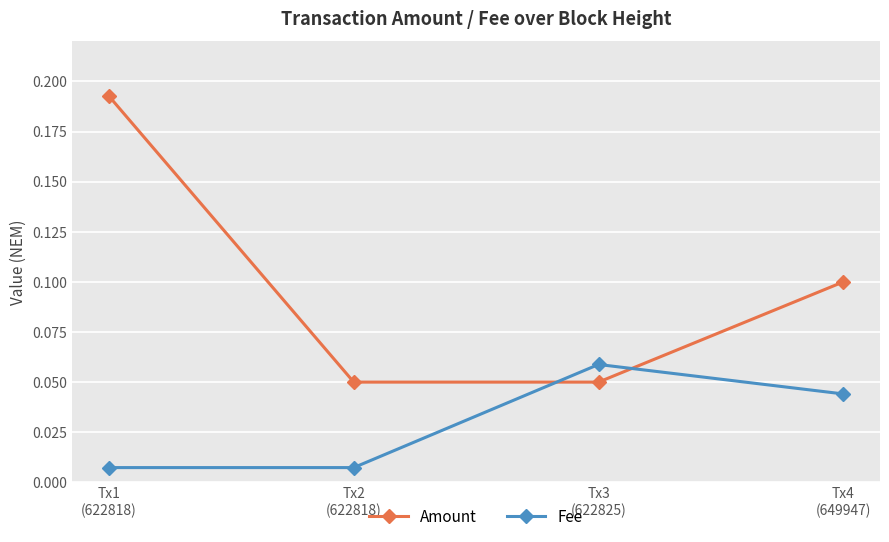

List the series in order of their overall mean, lowest first.

Fee, Amount